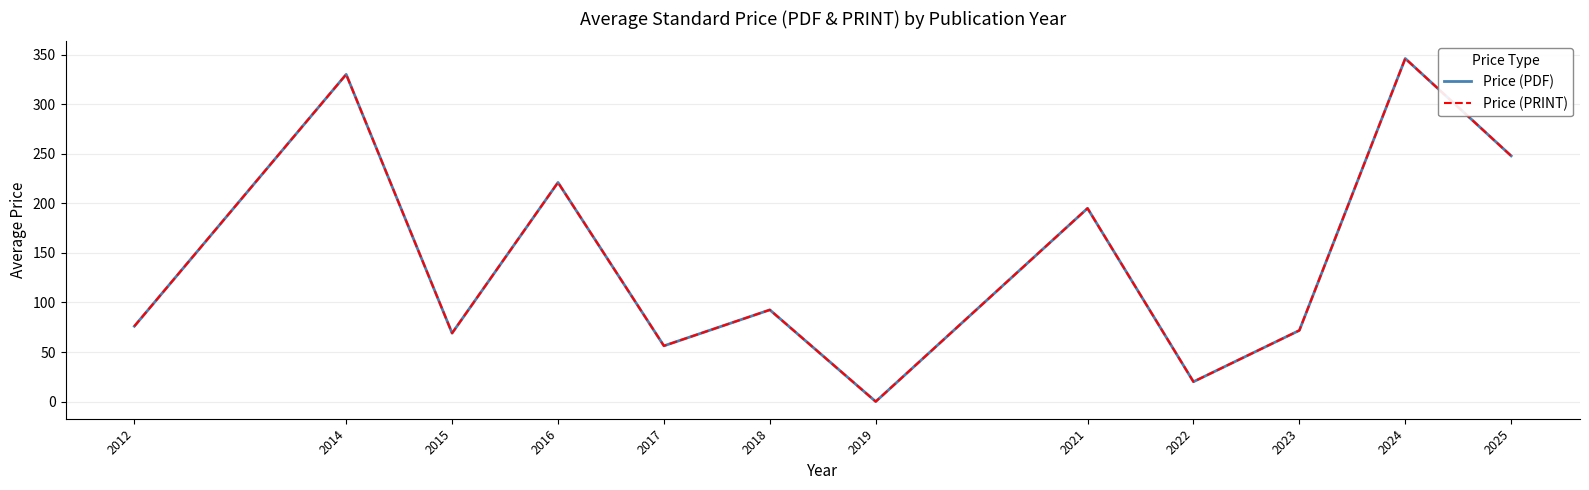

At 2012, list the series in order from largest to smallest.

Price (PDF), Price (PRINT)